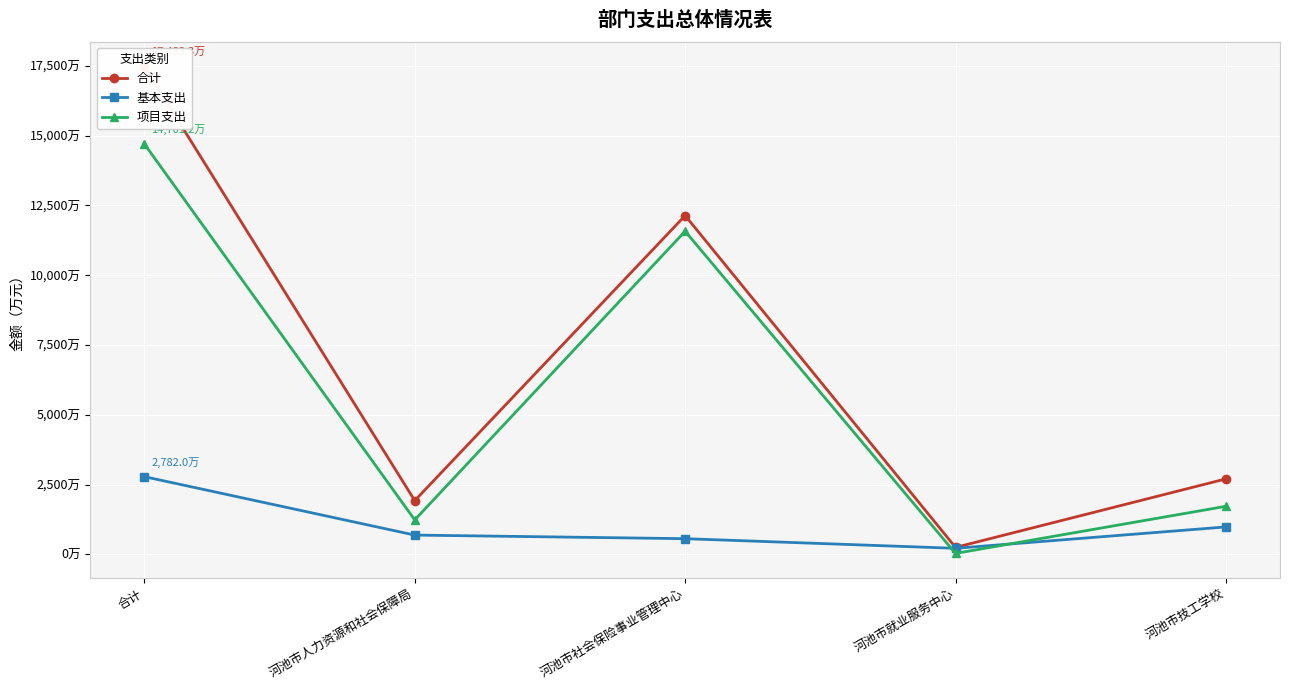

Is the value of 合计 at 河池市社会保险事业管理中心 greater than the value of 基本支出 at 河池市就业服务中心?

Yes